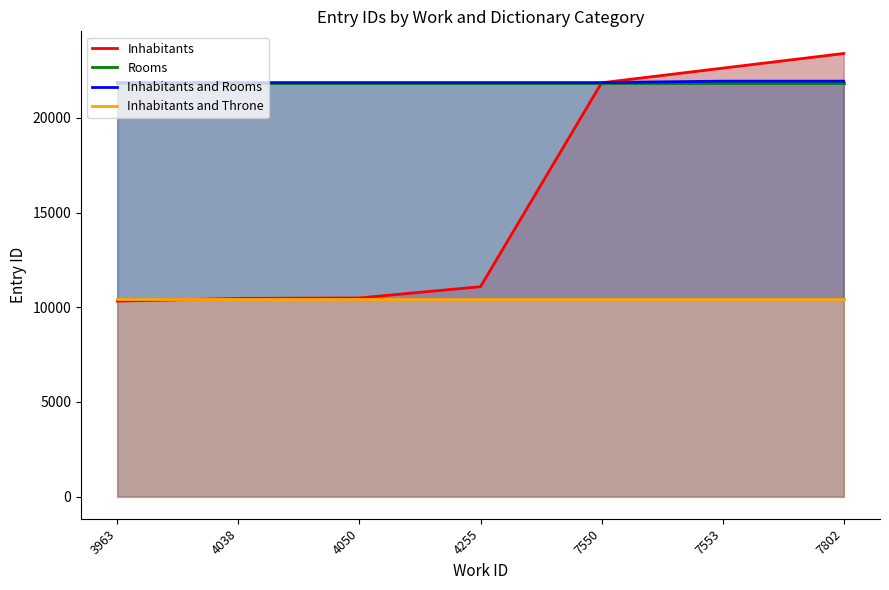

At how many categories does at least one series exceed 20495?

7